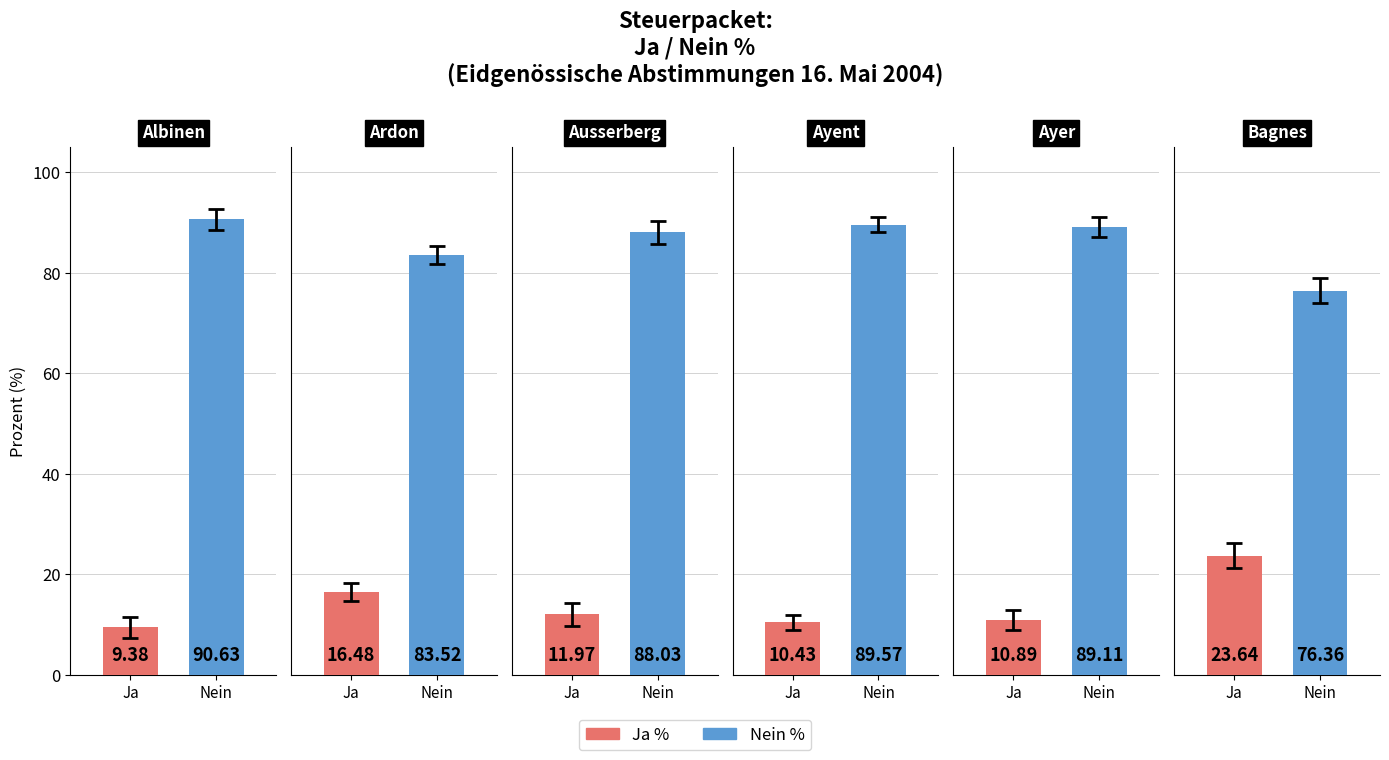

The value of Nein % at Ardon is 83.5. True or false?

True